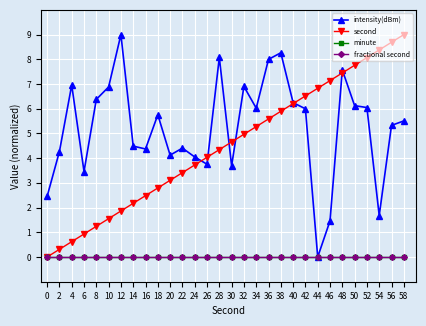

Is it true that intensity(dBm) equals 7.0 at 4?

True